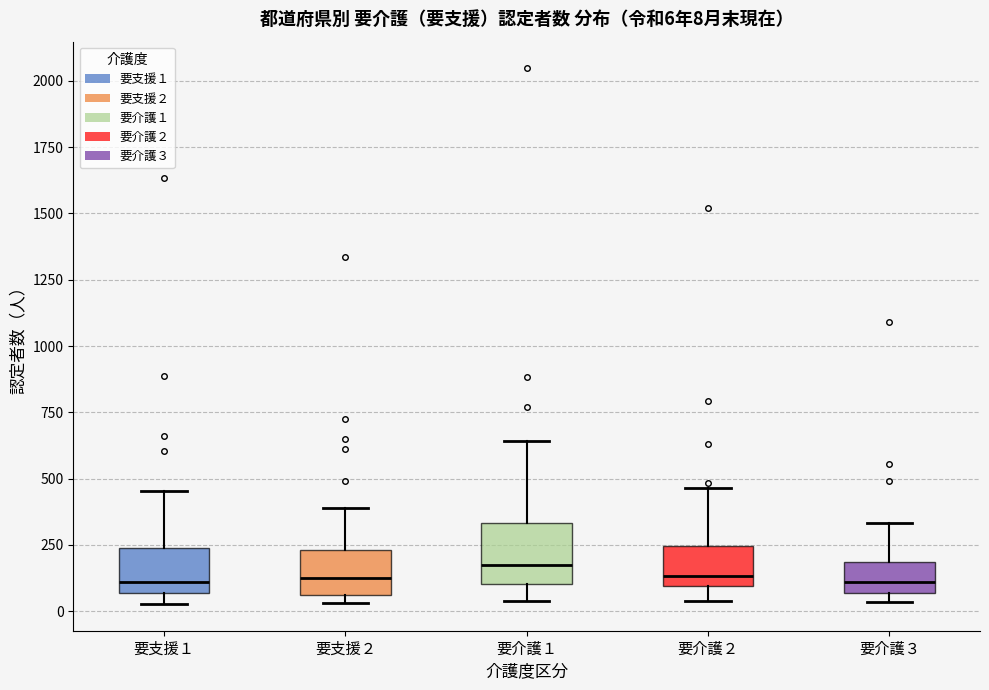

Comparing the boxes themselves (not the whiskers), which one is the tallest?

要介護１